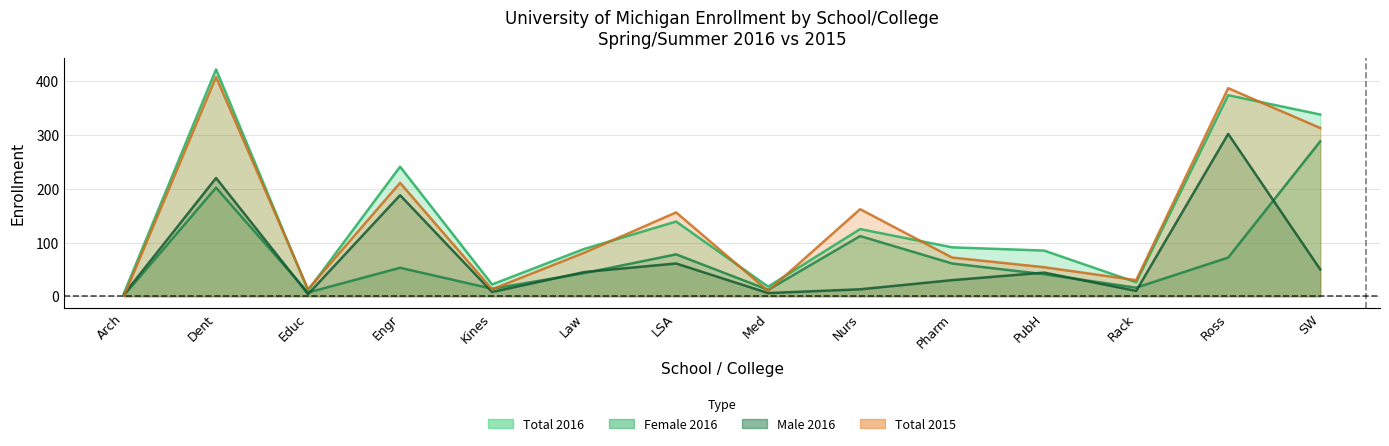

At which category does Total 2016 reach its first local peak?

Dent